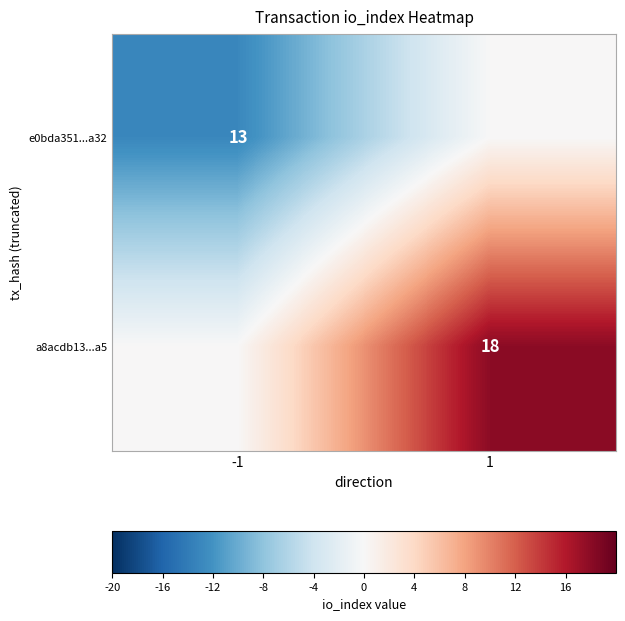

Is it true that a8acdb13...a5 equals 26 at 1?

False